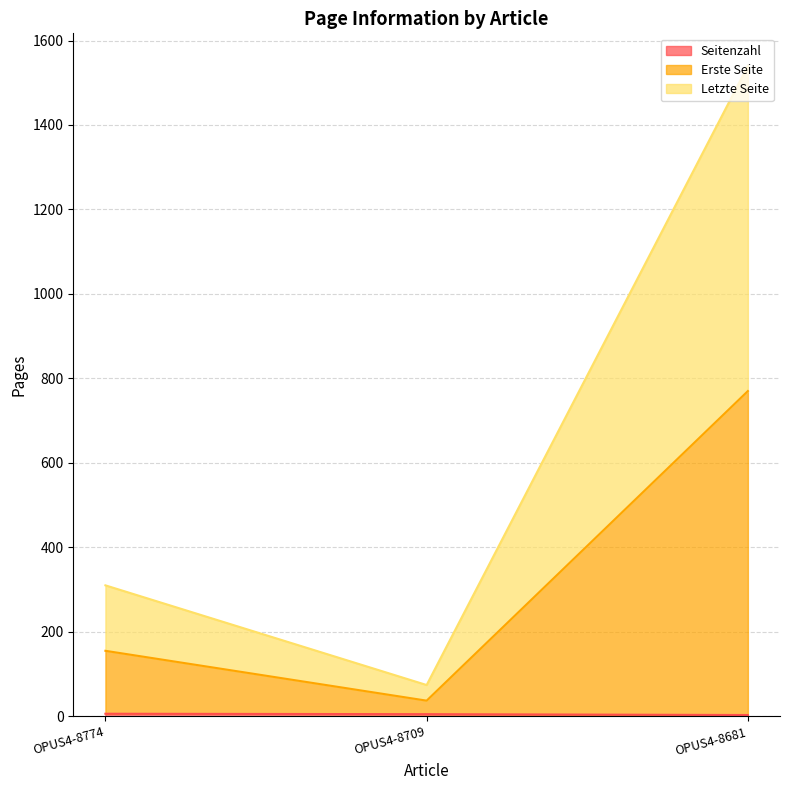

How many values in the Letzte Seite series exceed 310?

1